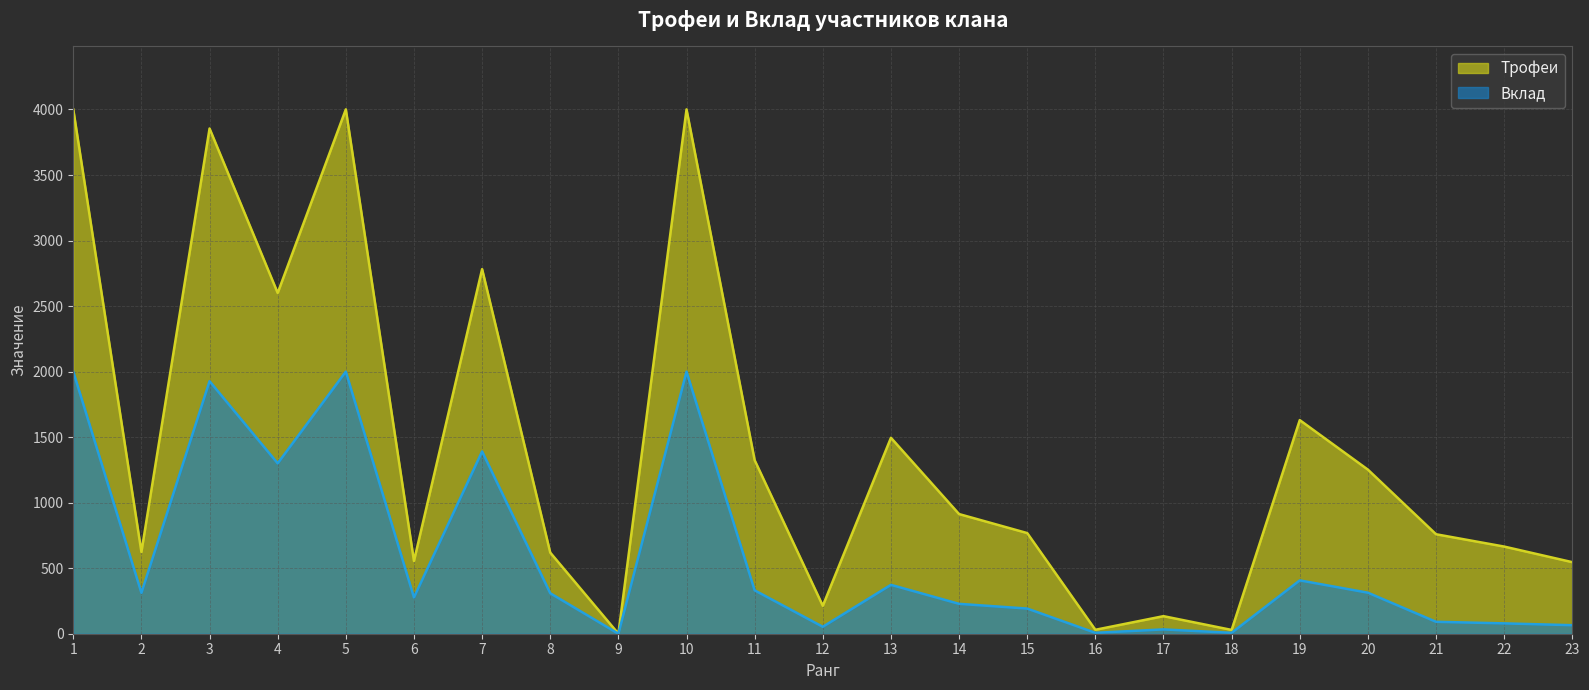

True or false: Вклад and Трофеи intersect in this chart.

False